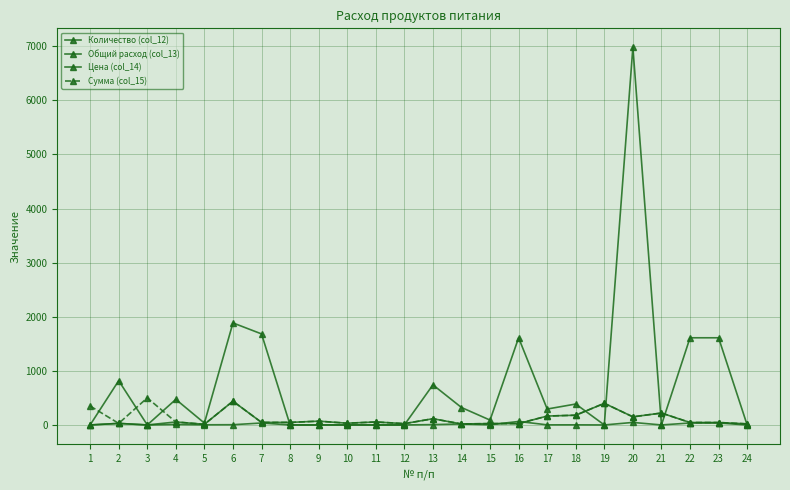

How many lines are shown in the chart?

4